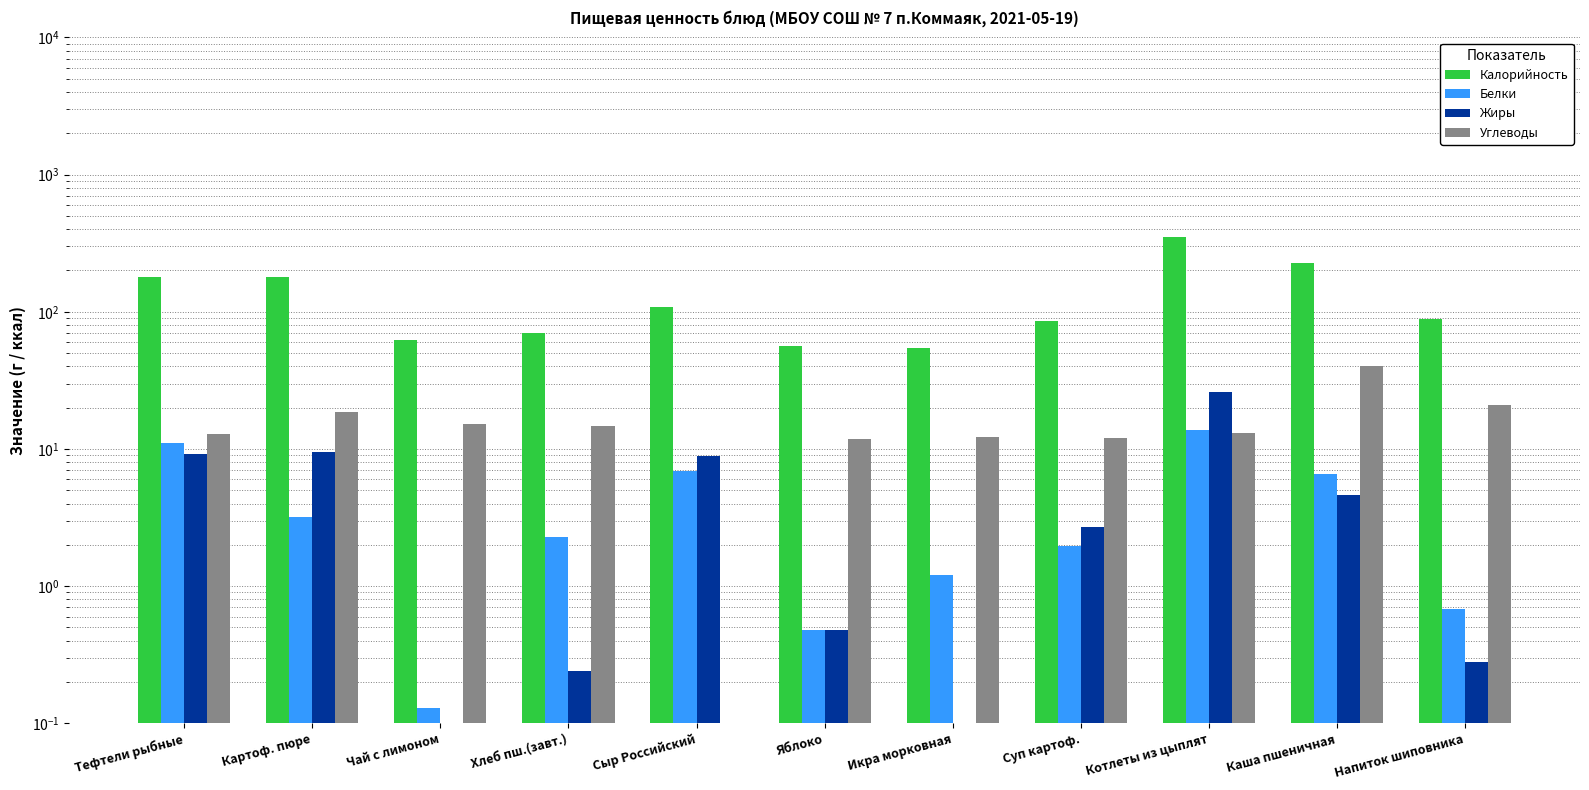

What is the difference between the maximum and minimum values in the Углеводы series?

40.1